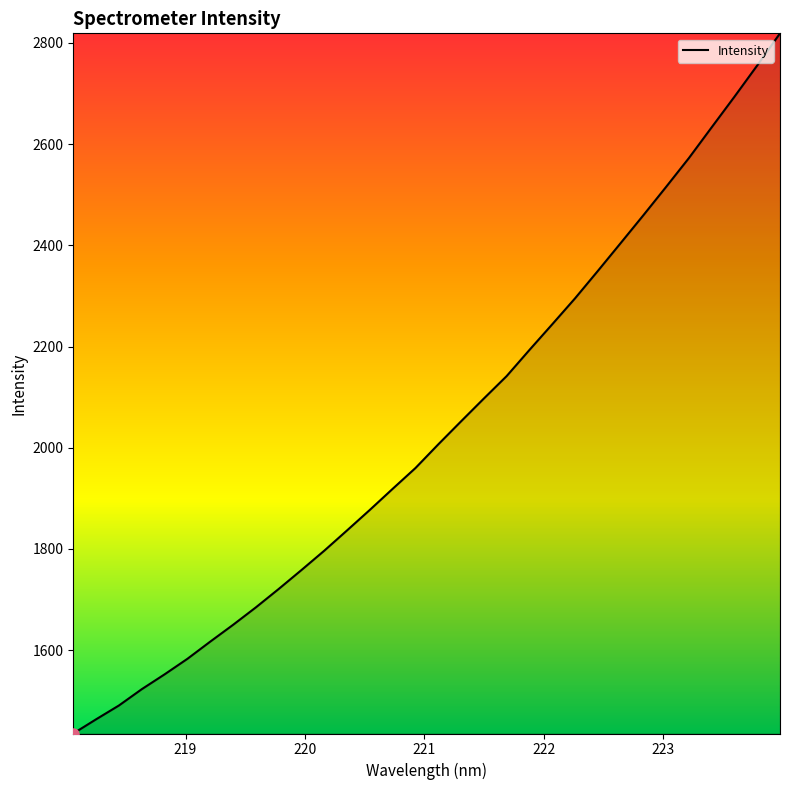

What is the minimum value shown in the chart?

1435.3